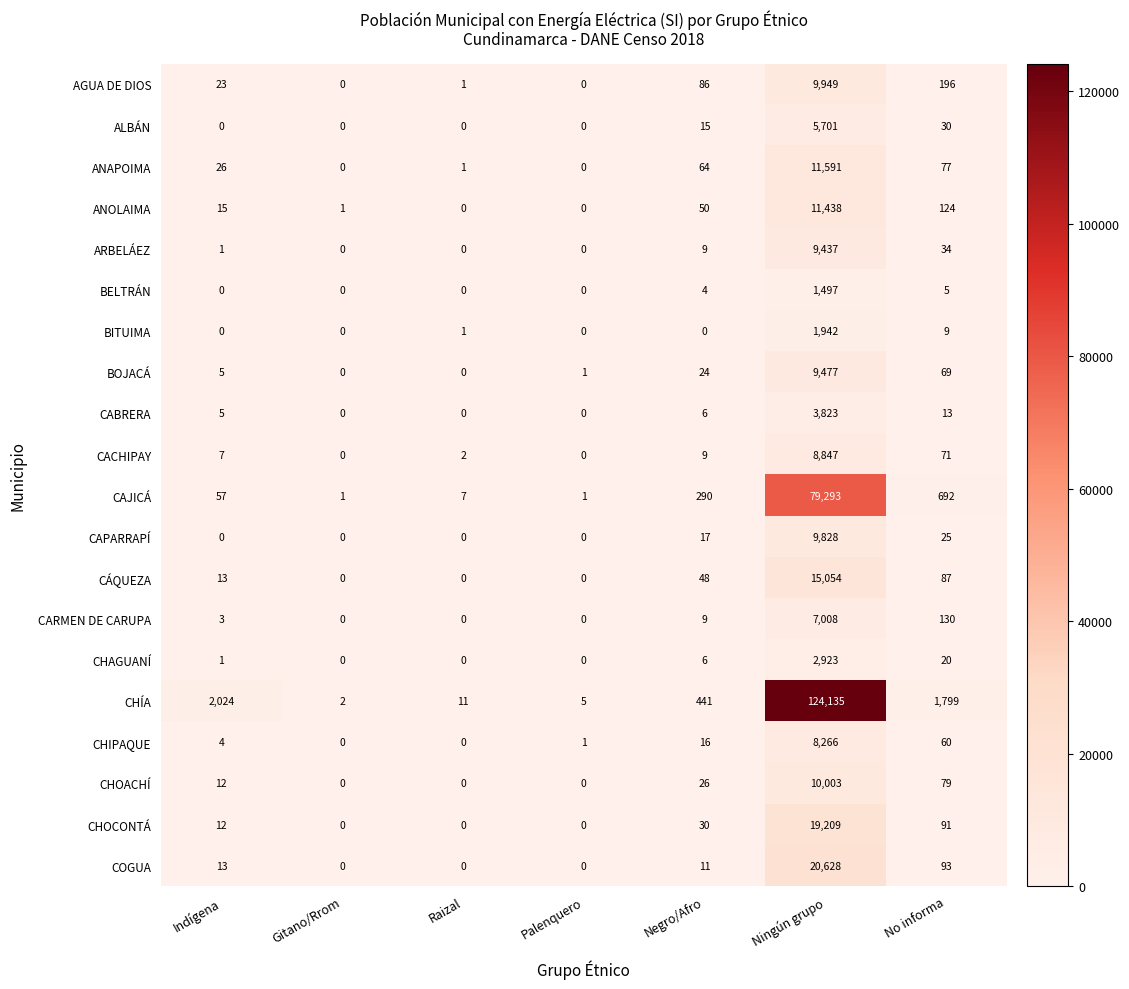

Which series has the widest spread of values?

CHÍA